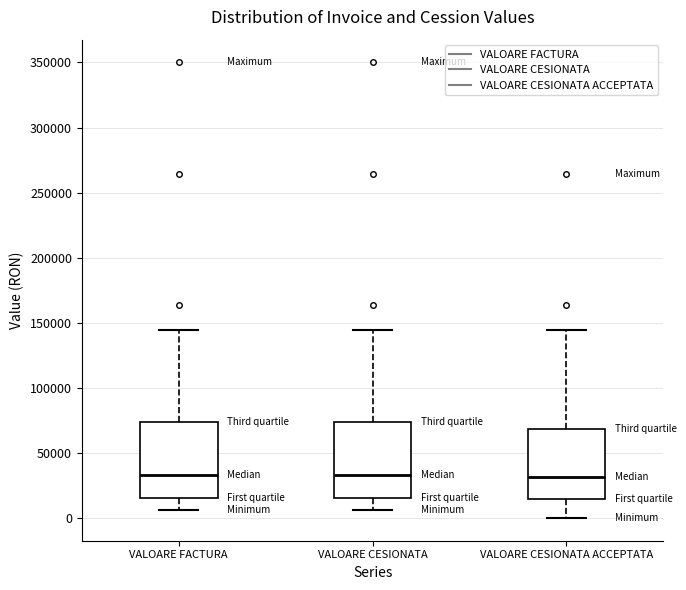

Reading left to right, read every box against the y-axis: the position of its median line, the range the box covers, and the ends of its whiskers. The values are not printed on the chart, so give them approximately, as read against the axis.

VALOARE FACTURA: median 35000, box 15000 to 75000, whiskers 5000 to 145000
VALOARE CESIONATA: median 35000, box 15000 to 75000, whiskers 5000 to 145000
VALOARE CESIONATA ACCEPTATA: median 30000, box 15000 to 70000, whiskers 0 to 145000